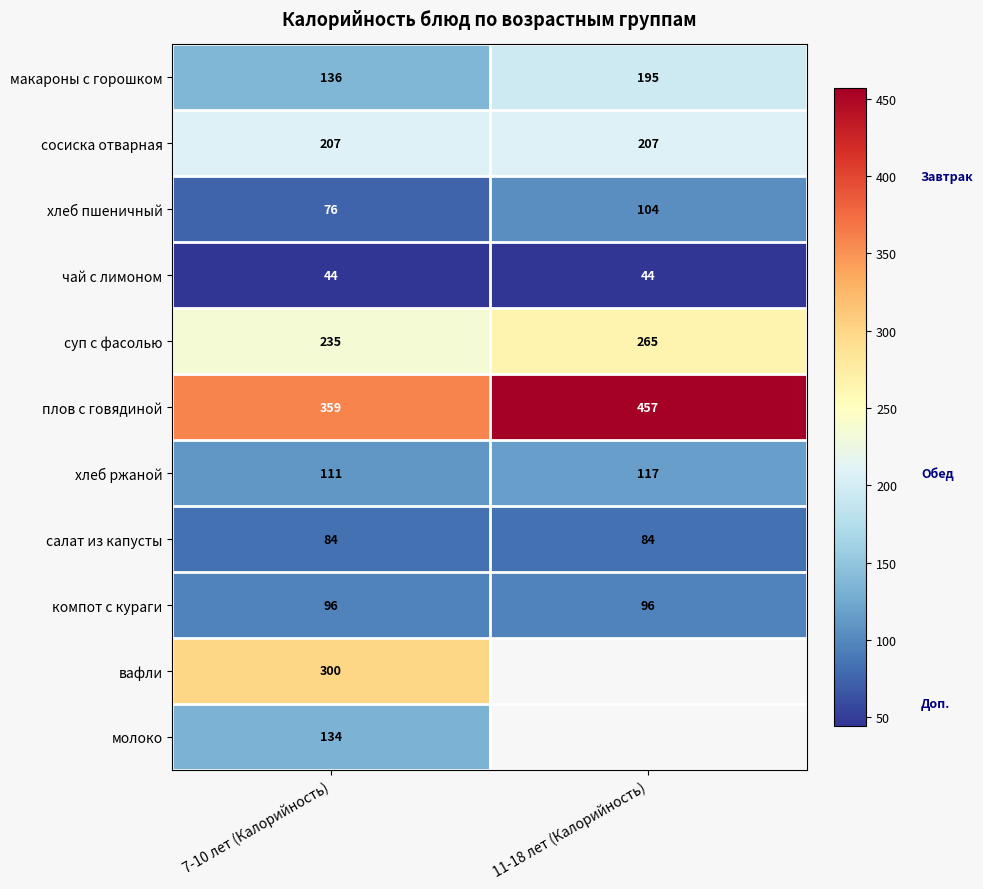

What is the difference between the maximum and minimum values in the суп с фасолью series?

30